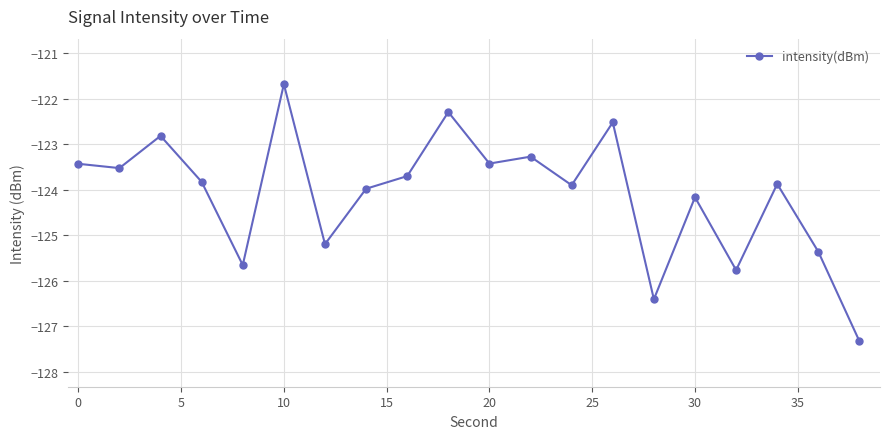

What is the difference between the maximum and minimum values?

5.7